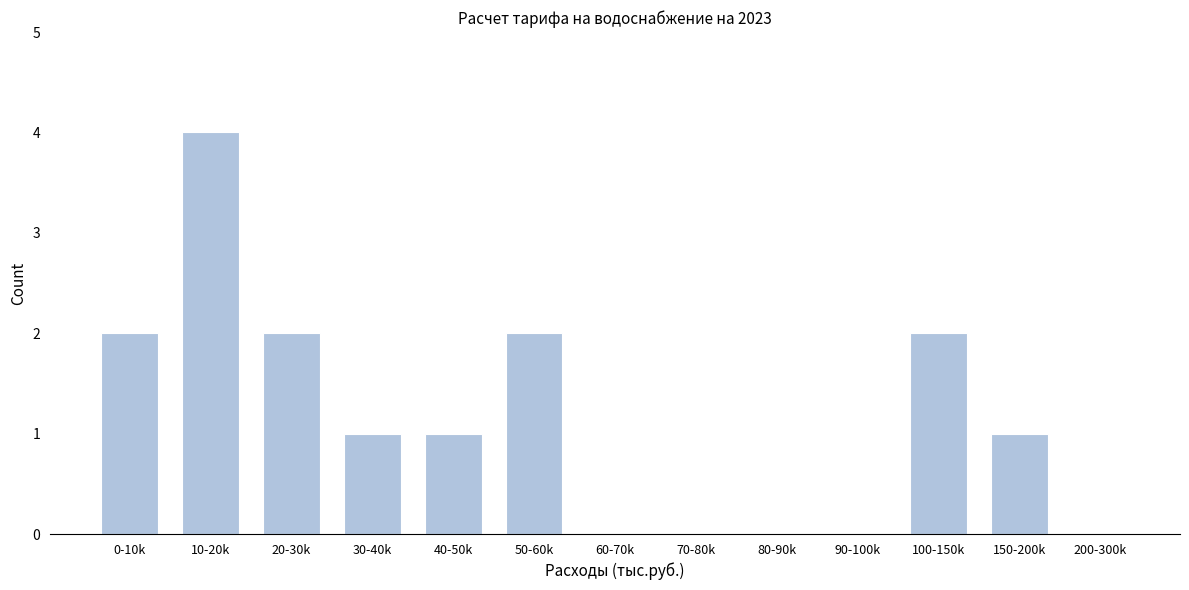

Reading right to left, list all the values displayed in this chart.

200-300k=0	150-200k=1	100-150k=2	90-100k=0	80-90k=0	70-80k=0	60-70k=0	50-60k=2	40-50k=1	30-40k=1	20-30k=2	10-20k=4	0-10k=2